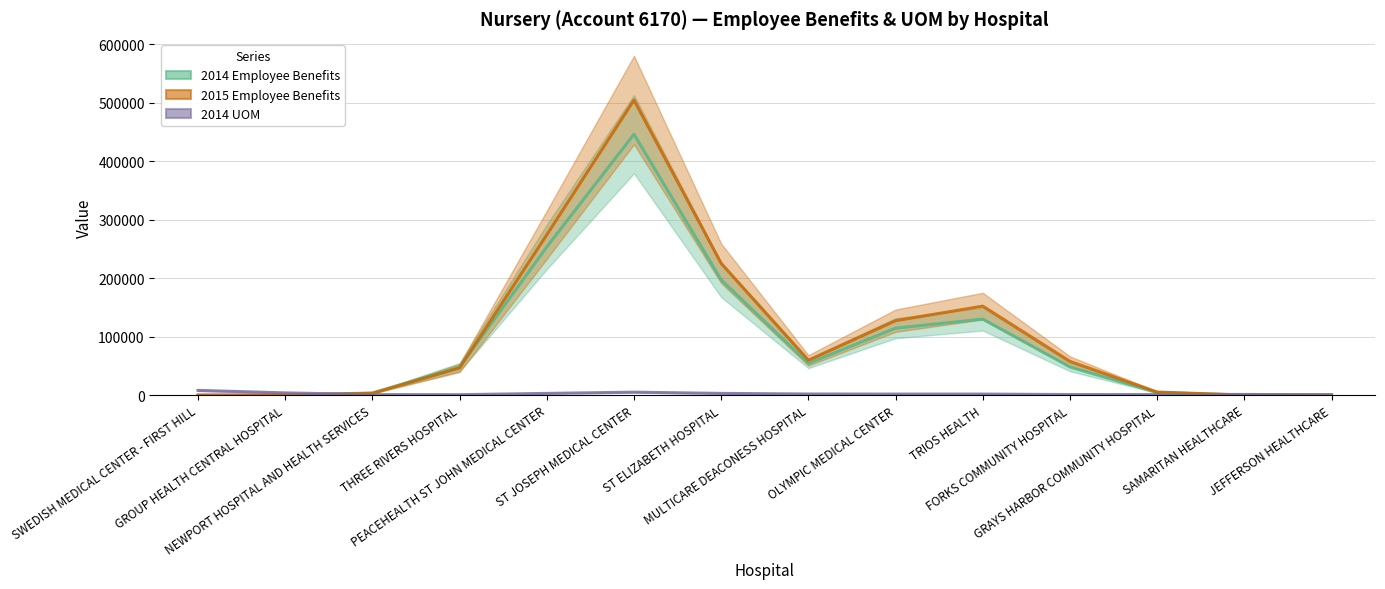

Which series has the largest total across all categories?

2015 Employee Benefits